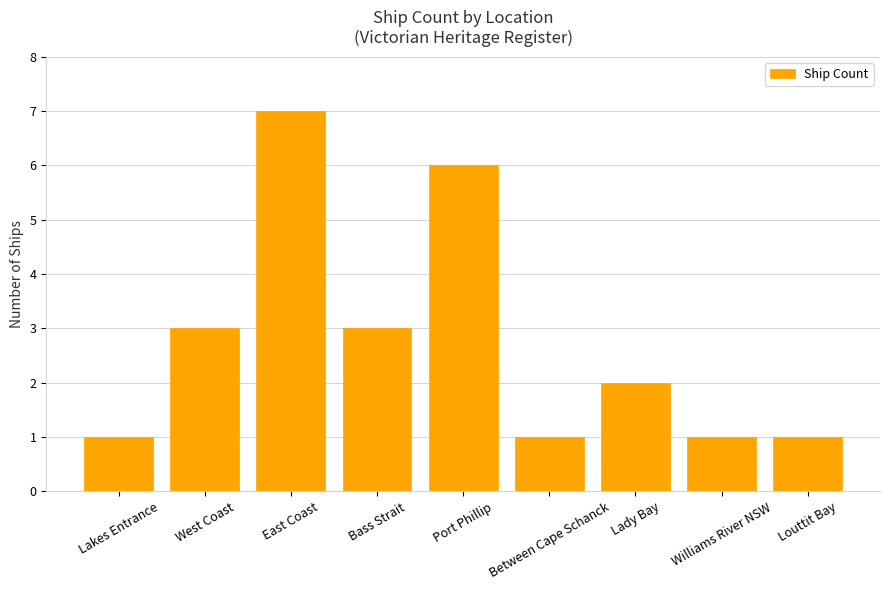

How many data points are less than 2?

4